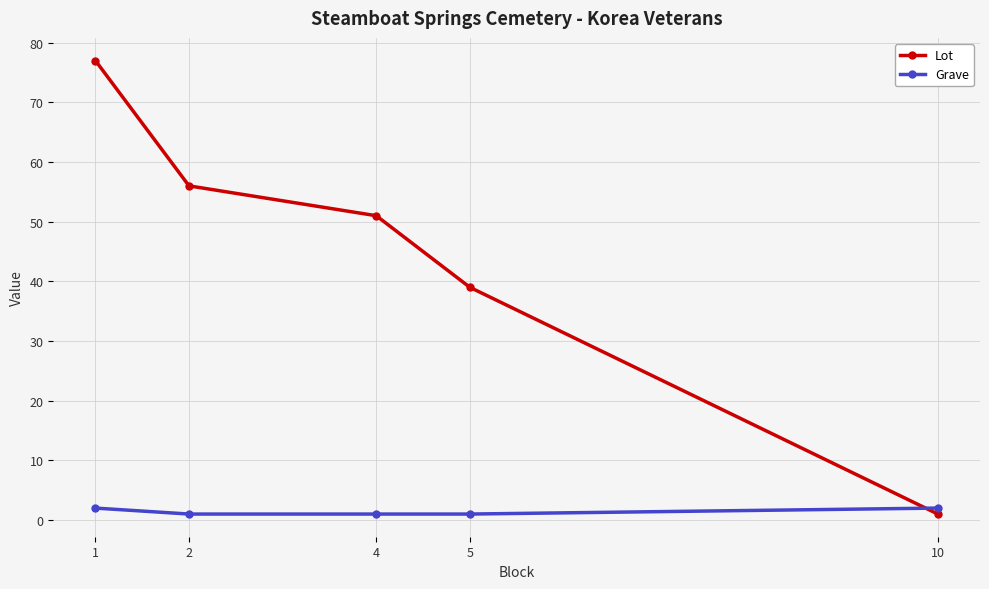

Which series has the largest range (max minus min)?

Lot